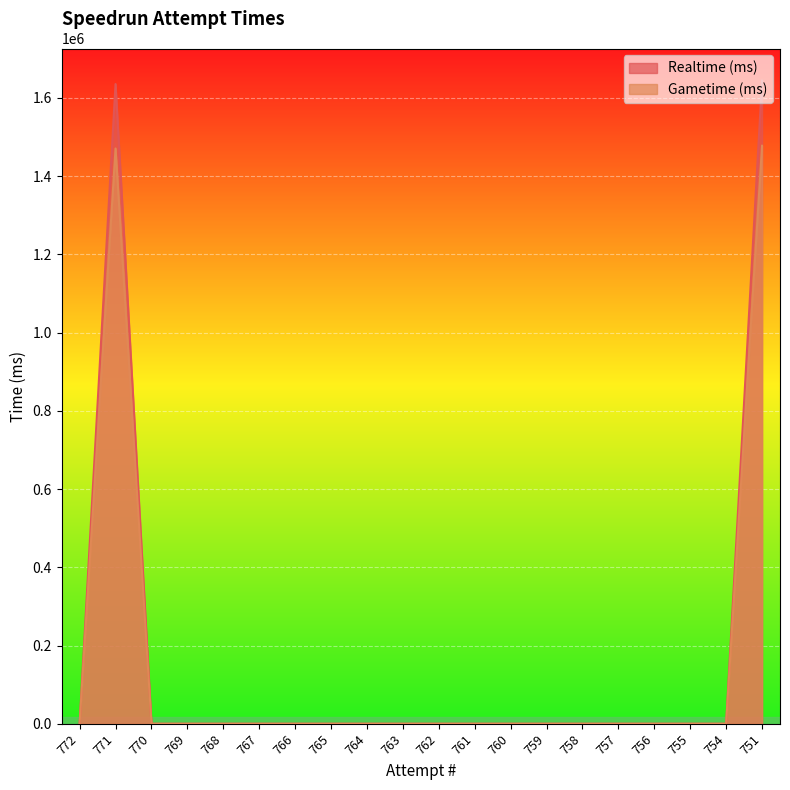

Which category has the highest value across all series?

751